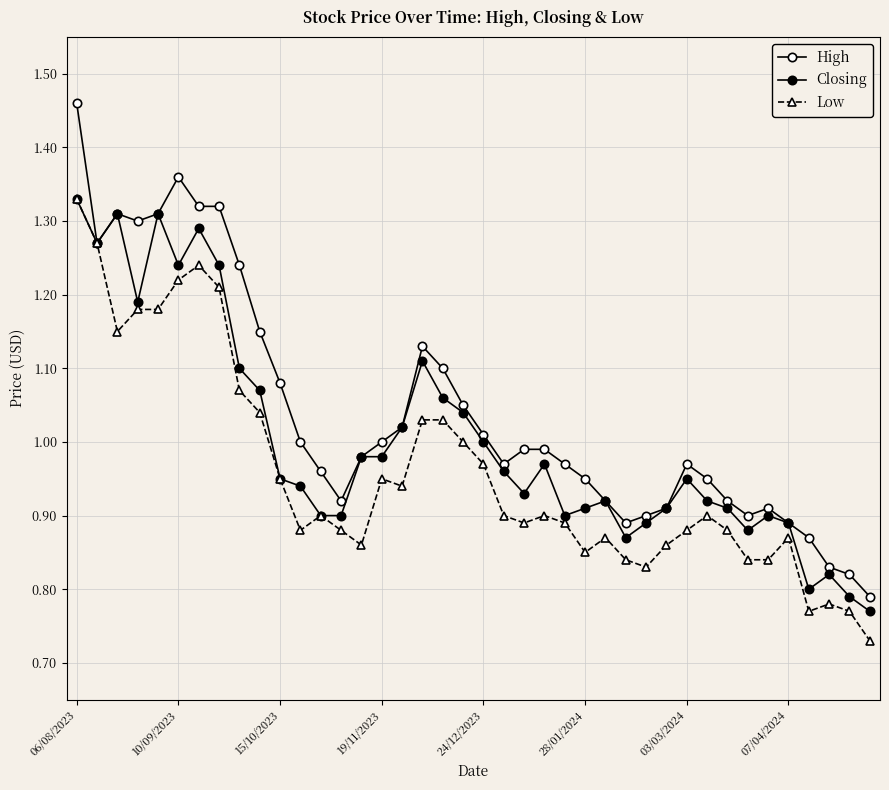

Is this an area chart (filled region under the line)?

No